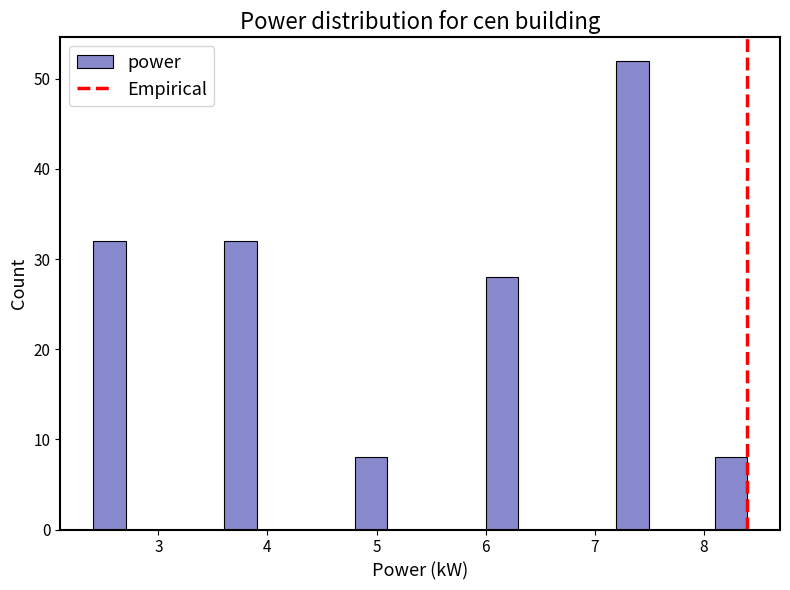

Around what value on the x-axis is the tallest bar? Give the approximate position of its centre, as read against the axis.

7.4